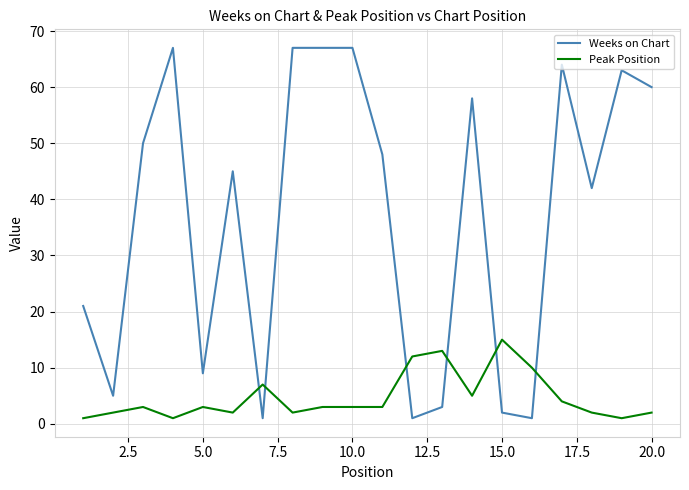

Which series has the largest range (max minus min)?

Weeks on Chart